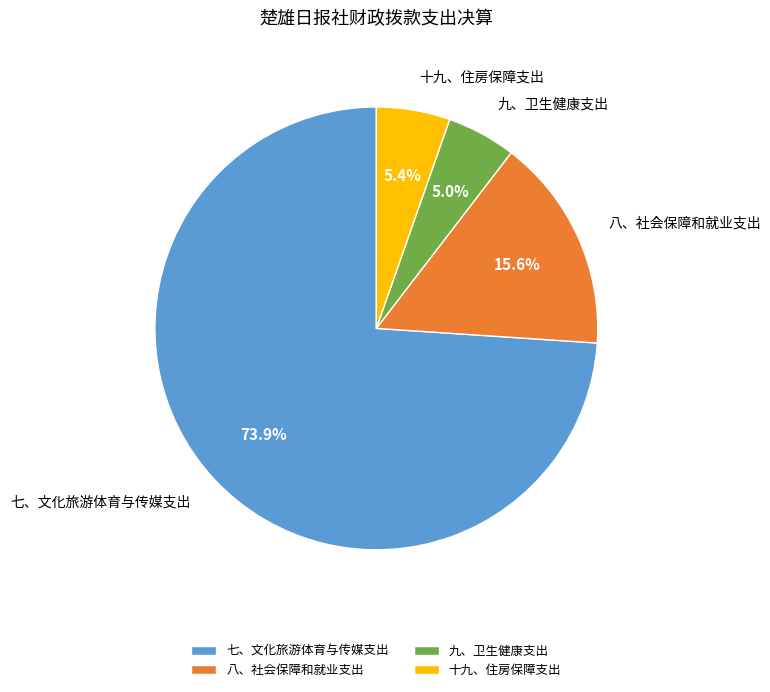

How many segments does this pie chart have?

4